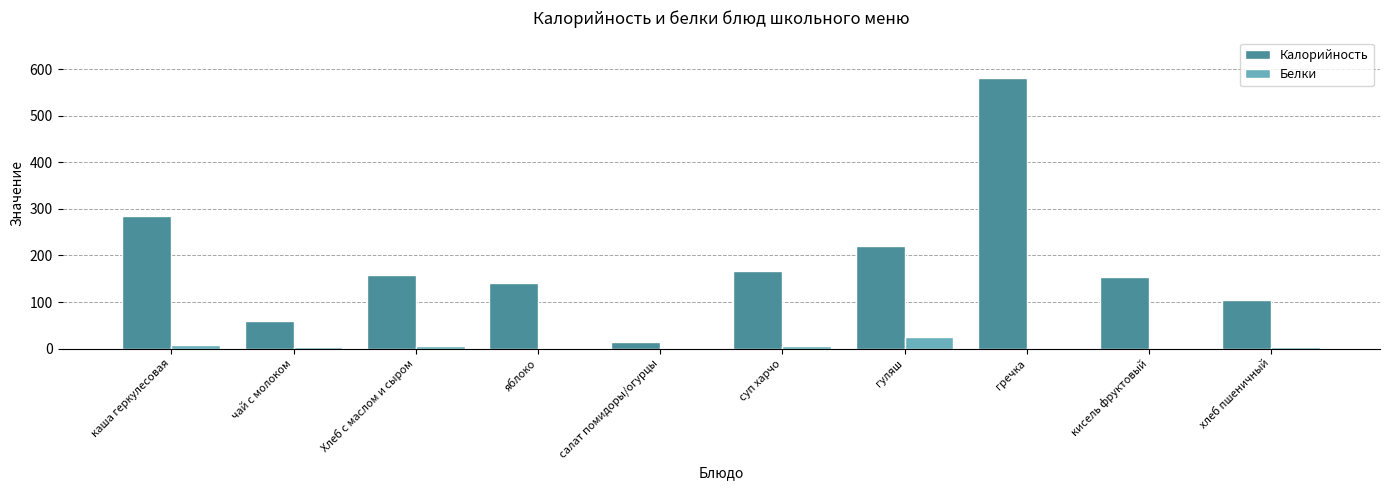

The value of Белки at гуляш is 24. True or false?

True